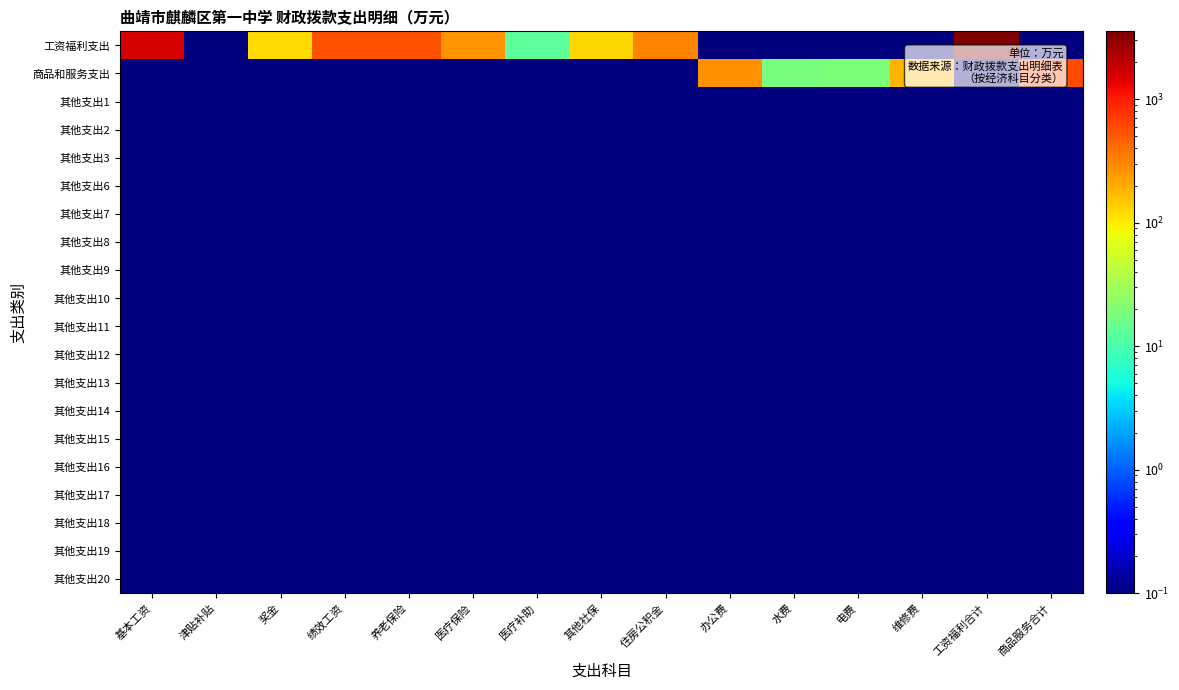

Reading left to right, what are all the values shown in this chart?

工资福利支出: 基本工资=1625.3	津贴补贴=0.1	奖金=120.8	绩效工资=540.4	养老保险=544.8	医疗保险=260.3	医疗补助=13.0	其他社保=124.1	住房公积金=312.4	办公费=0.1	水费=0.1	电费=0.1	维修费=0.1	工资福利合计=3541.1	商品服务合计=0.1
商品和服务支出: 基本工资=0.1	津贴补贴=0.1	奖金=0.1	绩效工资=0.1	养老保险=0.1	医疗保险=0.1	医疗补助=0.1	其他社保=0.1	住房公积金=0.1	办公费=278.1	水费=18.6	电费=19.1	维修费=180.0	工资福利合计=0.1	商品服务合计=592.1
其他支出1: 基本工资=0.1	津贴补贴=0.1	奖金=0.1	绩效工资=0.1	养老保险=0.1	医疗保险=0.1	医疗补助=0.1	其他社保=0.1	住房公积金=0.1	办公费=0.1	水费=0.1	电费=0.1	维修费=0.1	工资福利合计=0.1	商品服务合计=0.1
其他支出2: 基本工资=0.1	津贴补贴=0.1	奖金=0.1	绩效工资=0.1	养老保险=0.1	医疗保险=0.1	医疗补助=0.1	其他社保=0.1	住房公积金=0.1	办公费=0.1	水费=0.1	电费=0.1	维修费=0.1	工资福利合计=0.1	商品服务合计=0.1
其他支出3: 基本工资=0.1	津贴补贴=0.1	奖金=0.1	绩效工资=0.1	养老保险=0.1	医疗保险=0.1	医疗补助=0.1	其他社保=0.1	住房公积金=0.1	办公费=0.1	水费=0.1	电费=0.1	维修费=0.1	工资福利合计=0.1	商品服务合计=0.1
其他支出6: 基本工资=0.1	津贴补贴=0.1	奖金=0.1	绩效工资=0.1	养老保险=0.1	医疗保险=0.1	医疗补助=0.1	其他社保=0.1	住房公积金=0.1	办公费=0.1	水费=0.1	电费=0.1	维修费=0.1	工资福利合计=0.1	商品服务合计=0.1
其他支出7: 基本工资=0.1	津贴补贴=0.1	奖金=0.1	绩效工资=0.1	养老保险=0.1	医疗保险=0.1	医疗补助=0.1	其他社保=0.1	住房公积金=0.1	办公费=0.1	水费=0.1	电费=0.1	维修费=0.1	工资福利合计=0.1	商品服务合计=0.1
其他支出8: 基本工资=0.1	津贴补贴=0.1	奖金=0.1	绩效工资=0.1	养老保险=0.1	医疗保险=0.1	医疗补助=0.1	其他社保=0.1	住房公积金=0.1	办公费=0.1	水费=0.1	电费=0.1	维修费=0.1	工资福利合计=0.1	商品服务合计=0.1
其他支出9: 基本工资=0.1	津贴补贴=0.1	奖金=0.1	绩效工资=0.1	养老保险=0.1	医疗保险=0.1	医疗补助=0.1	其他社保=0.1	住房公积金=0.1	办公费=0.1	水费=0.1	电费=0.1	维修费=0.1	工资福利合计=0.1	商品服务合计=0.1
其他支出10: 基本工资=0.1	津贴补贴=0.1	奖金=0.1	绩效工资=0.1	养老保险=0.1	医疗保险=0.1	医疗补助=0.1	其他社保=0.1	住房公积金=0.1	办公费=0.1	水费=0.1	电费=0.1	维修费=0.1	工资福利合计=0.1	商品服务合计=0.1
其他支出11: 基本工资=0.1	津贴补贴=0.1	奖金=0.1	绩效工资=0.1	养老保险=0.1	医疗保险=0.1	医疗补助=0.1	其他社保=0.1	住房公积金=0.1	办公费=0.1	水费=0.1	电费=0.1	维修费=0.1	工资福利合计=0.1	商品服务合计=0.1
其他支出12: 基本工资=0.1	津贴补贴=0.1	奖金=0.1	绩效工资=0.1	养老保险=0.1	医疗保险=0.1	医疗补助=0.1	其他社保=0.1	住房公积金=0.1	办公费=0.1	水费=0.1	电费=0.1	维修费=0.1	工资福利合计=0.1	商品服务合计=0.1
其他支出13: 基本工资=0.1	津贴补贴=0.1	奖金=0.1	绩效工资=0.1	养老保险=0.1	医疗保险=0.1	医疗补助=0.1	其他社保=0.1	住房公积金=0.1	办公费=0.1	水费=0.1	电费=0.1	维修费=0.1	工资福利合计=0.1	商品服务合计=0.1
其他支出14: 基本工资=0.1	津贴补贴=0.1	奖金=0.1	绩效工资=0.1	养老保险=0.1	医疗保险=0.1	医疗补助=0.1	其他社保=0.1	住房公积金=0.1	办公费=0.1	水费=0.1	电费=0.1	维修费=0.1	工资福利合计=0.1	商品服务合计=0.1
其他支出15: 基本工资=0.1	津贴补贴=0.1	奖金=0.1	绩效工资=0.1	养老保险=0.1	医疗保险=0.1	医疗补助=0.1	其他社保=0.1	住房公积金=0.1	办公费=0.1	水费=0.1	电费=0.1	维修费=0.1	工资福利合计=0.1	商品服务合计=0.1
其他支出16: 基本工资=0.1	津贴补贴=0.1	奖金=0.1	绩效工资=0.1	养老保险=0.1	医疗保险=0.1	医疗补助=0.1	其他社保=0.1	住房公积金=0.1	办公费=0.1	水费=0.1	电费=0.1	维修费=0.1	工资福利合计=0.1	商品服务合计=0.1
其他支出17: 基本工资=0.1	津贴补贴=0.1	奖金=0.1	绩效工资=0.1	养老保险=0.1	医疗保险=0.1	医疗补助=0.1	其他社保=0.1	住房公积金=0.1	办公费=0.1	水费=0.1	电费=0.1	维修费=0.1	工资福利合计=0.1	商品服务合计=0.1
其他支出18: 基本工资=0.1	津贴补贴=0.1	奖金=0.1	绩效工资=0.1	养老保险=0.1	医疗保险=0.1	医疗补助=0.1	其他社保=0.1	住房公积金=0.1	办公费=0.1	水费=0.1	电费=0.1	维修费=0.1	工资福利合计=0.1	商品服务合计=0.1
其他支出19: 基本工资=0.1	津贴补贴=0.1	奖金=0.1	绩效工资=0.1	养老保险=0.1	医疗保险=0.1	医疗补助=0.1	其他社保=0.1	住房公积金=0.1	办公费=0.1	水费=0.1	电费=0.1	维修费=0.1	工资福利合计=0.1	商品服务合计=0.1
其他支出20: 基本工资=0.1	津贴补贴=0.1	奖金=0.1	绩效工资=0.1	养老保险=0.1	医疗保险=0.1	医疗补助=0.1	其他社保=0.1	住房公积金=0.1	办公费=0.1	水费=0.1	电费=0.1	维修费=0.1	工资福利合计=0.1	商品服务合计=0.1